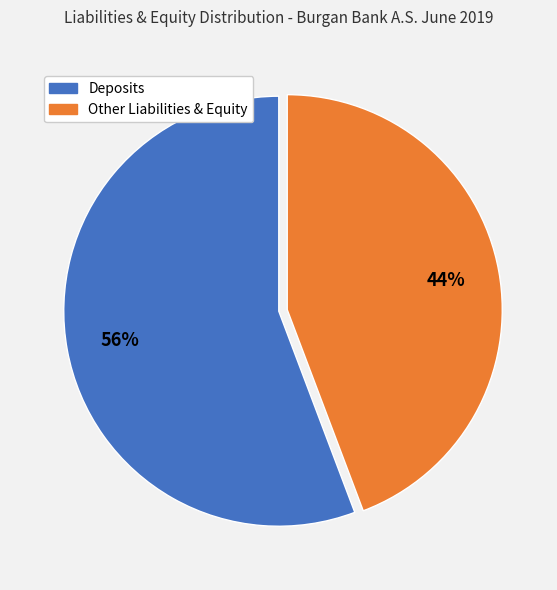

Does any single category account for the majority?

Yes